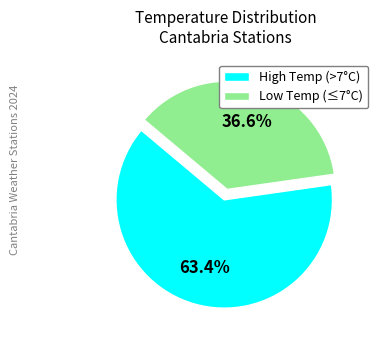

Does any single category account for the majority?

Yes